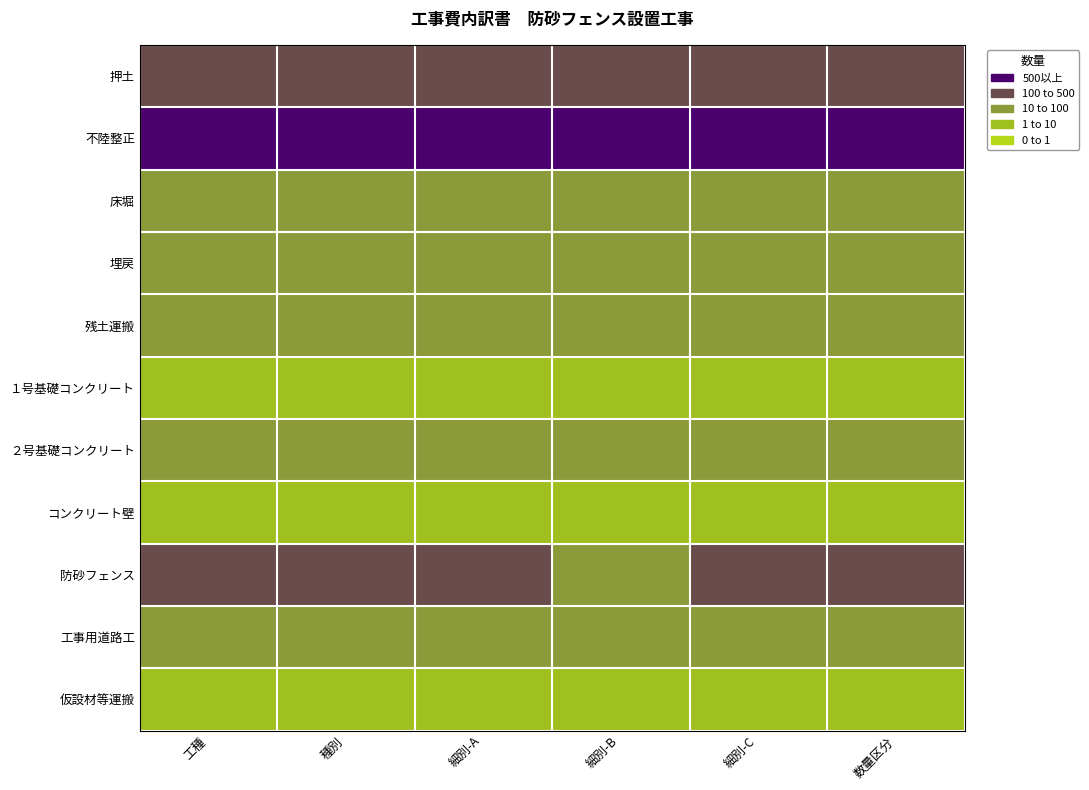

Reading left to right, extract all data points from this chart.

押土: 工種=3	種別=3	細別-A=3	細別-B=3	細別-C=3	数量区分=3
不陸整正: 工種=4	種別=4	細別-A=4	細別-B=4	細別-C=4	数量区分=4
床堀: 工種=2	種別=2	細別-A=2	細別-B=2	細別-C=2	数量区分=2
埋戻: 工種=2	種別=2	細別-A=2	細別-B=2	細別-C=2	数量区分=2
残土運搬: 工種=2	種別=2	細別-A=2	細別-B=2	細別-C=2	数量区分=2
１号基礎コンクリート: 工種=1	種別=1	細別-A=1	細別-B=1	細別-C=1	数量区分=1
２号基礎コンクリート: 工種=2	種別=2	細別-A=2	細別-B=2	細別-C=2	数量区分=2
コンクリート壁: 工種=1	種別=1	細別-A=1	細別-B=1	細別-C=1	数量区分=1
防砂フェンス: 工種=3	種別=3	細別-A=3	細別-B=2	細別-C=3	数量区分=3
工事用道路工: 工種=2	種別=2	細別-A=2	細別-B=2	細別-C=2	数量区分=2
仮設材等運搬: 工種=1	種別=1	細別-A=1	細別-B=1	細別-C=1	数量区分=1